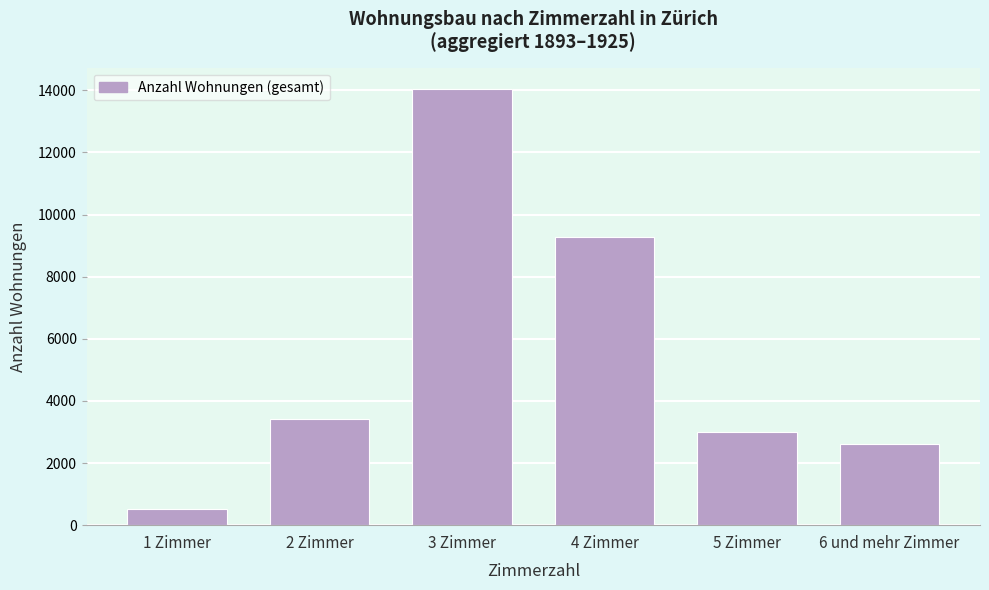

Reading left to right, extract all data points from this chart.

1 Zimmer=532	2 Zimmer=3425	3 Zimmer=14030	4 Zimmer=9266	5 Zimmer=2985	6 und mehr Zimmer=2611